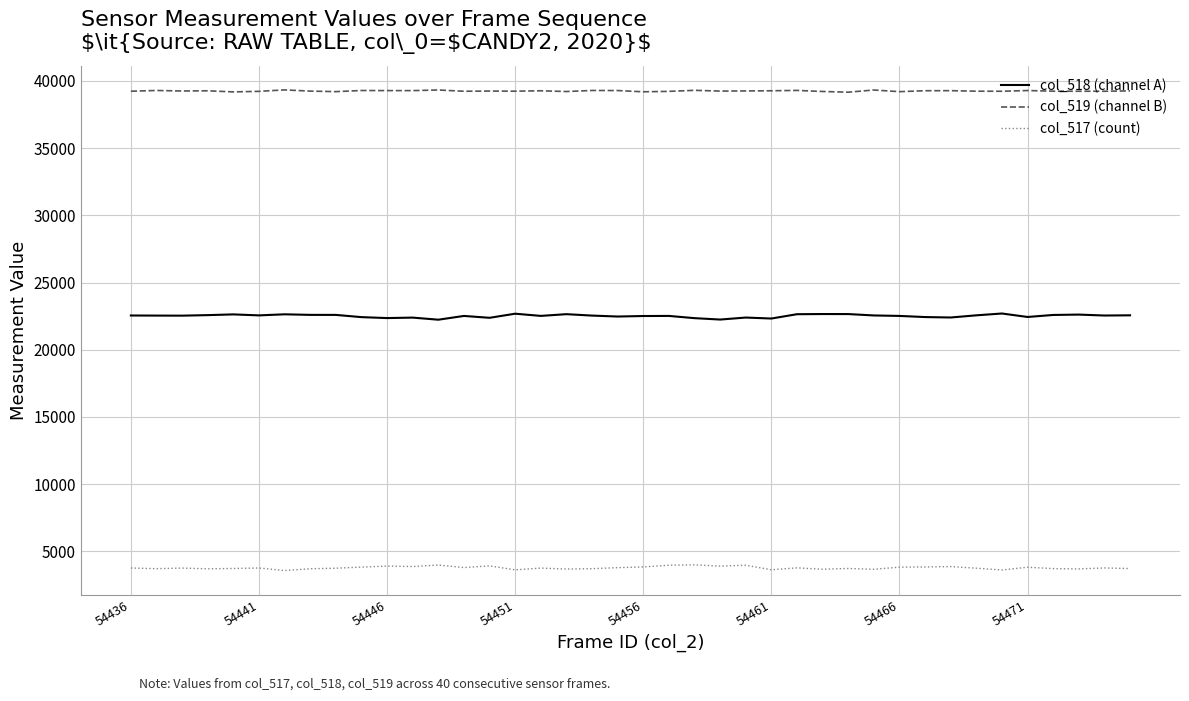

Which series has the largest total across all categories?

col_519 (channel B)